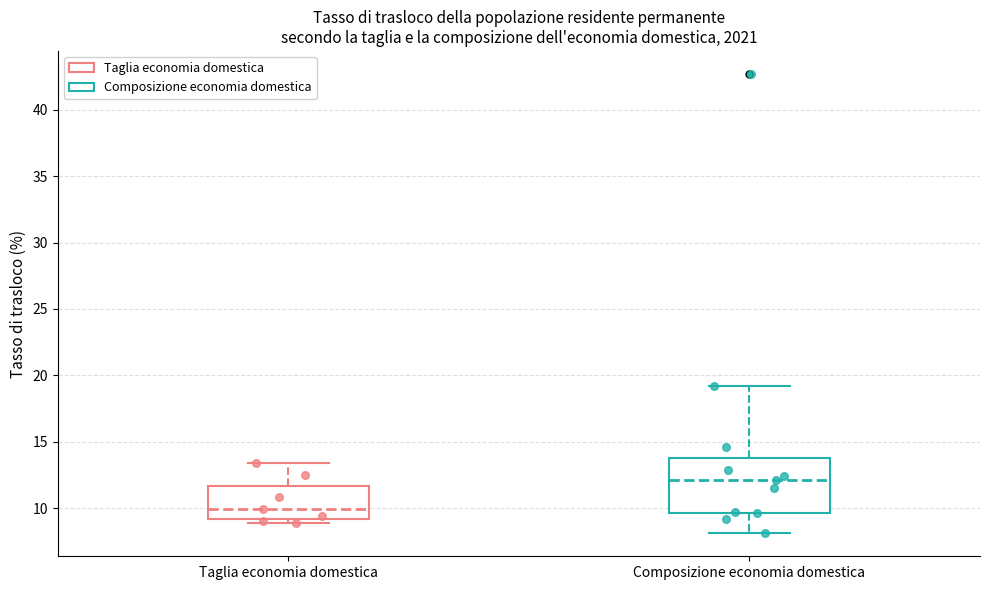

Reading left to right, transcribe this box plot: for each box, give where its median line is, the range the box spans, and where its two whiskers end, as read against the y-axis. The values are not printed on the chart, so give them approximately, as read against the axis.

Taglia economia domestica: median 10.0, box 9.0 to 11.5, whiskers 9.0 (just below the box's lower edge) to 13.5
Composizione economia domestica: median 12.0, box 9.5 to 14.0, whiskers 8.0 to 19.0